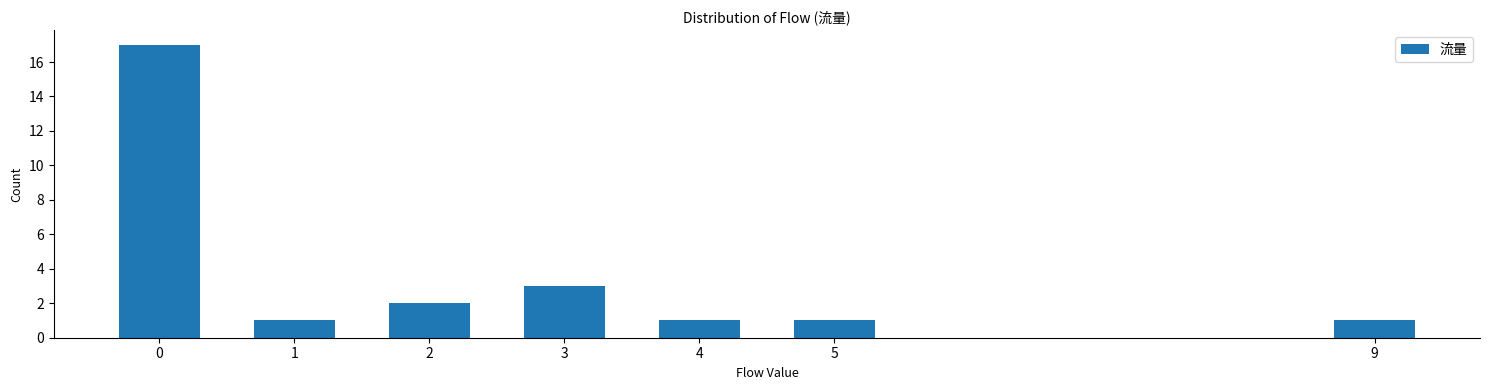

Reading left to right, transcribe all the data shown in this chart.

0=17	1=1	2=2	3=3	4=1	5=1	9=1